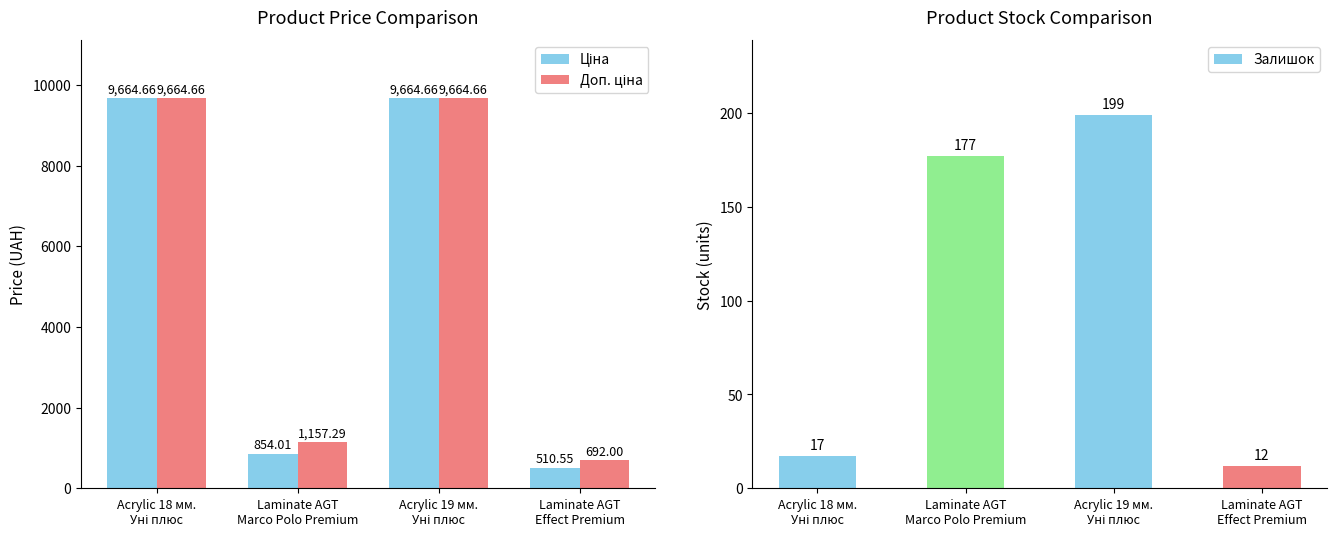

Which has a higher value, Laminate AGT
Effect Premium or Acrylic 19 мм.
Уні плюс?

Acrylic 19 мм.
Уні плюс